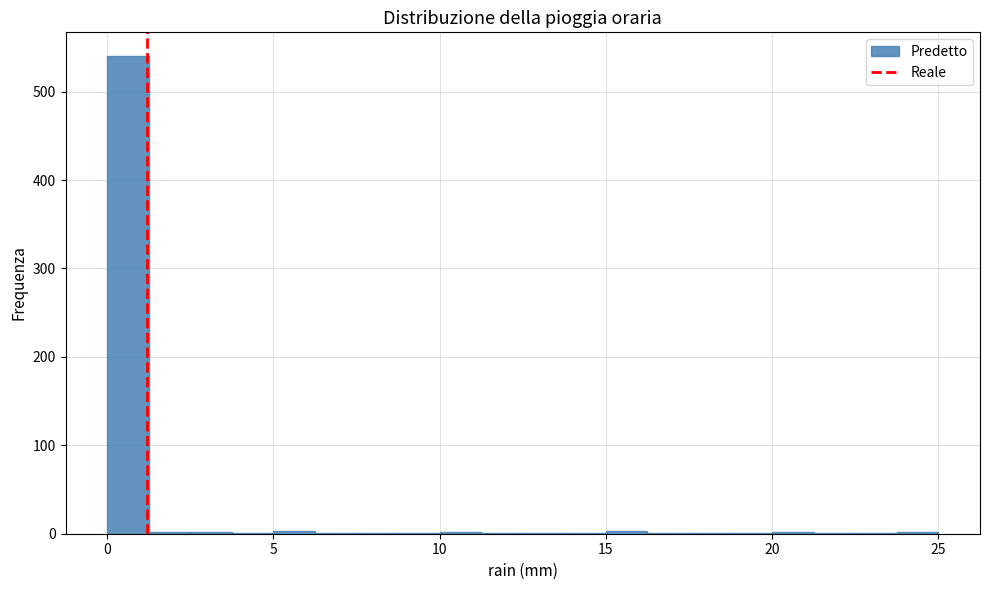

Read against the x-axis, roughly where is the centre of the tallest bar?

0.5